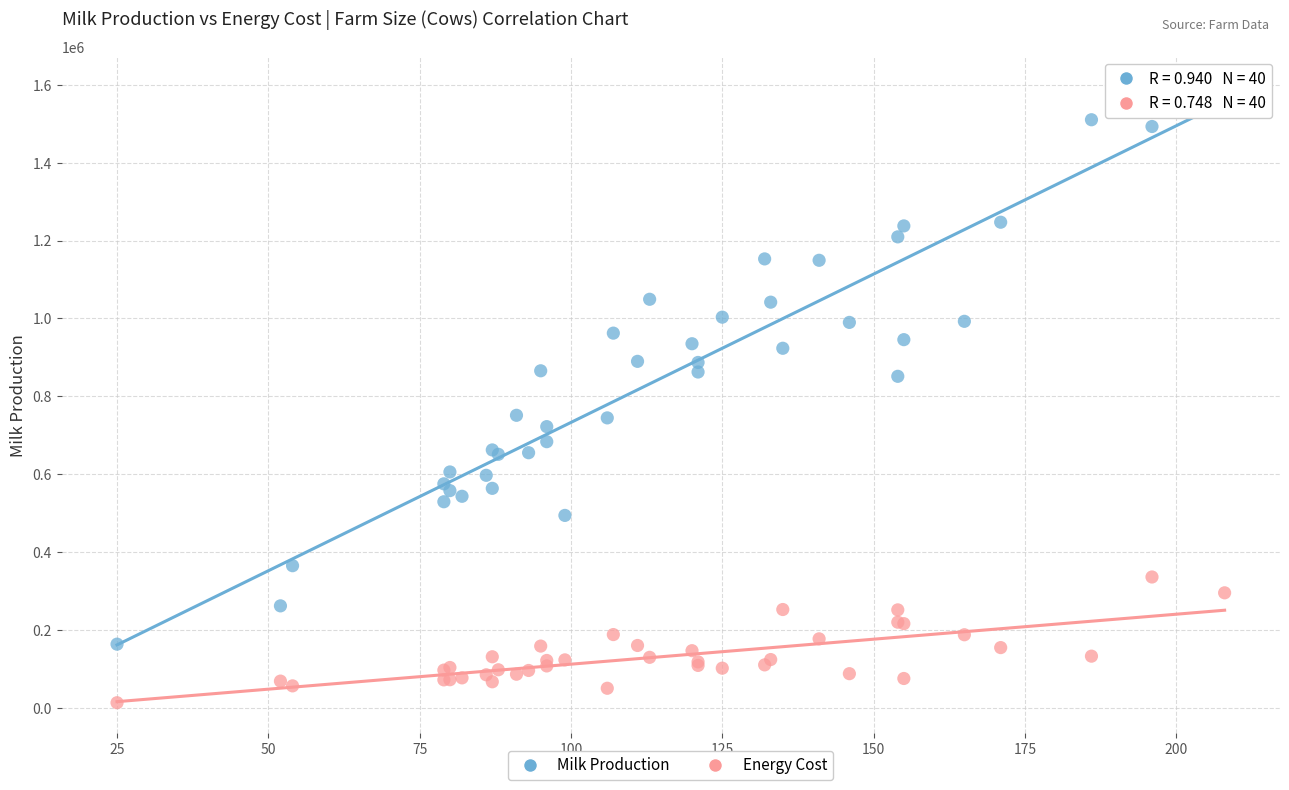

Which series has the largest Y range (max minus min)?

Milk Production